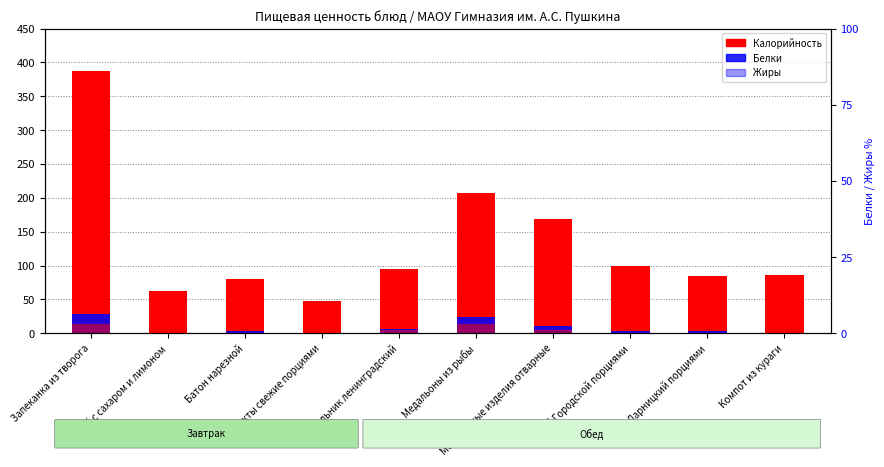

List the series in order of their peak value, highest first.

Калорийность, Белки, Жиры